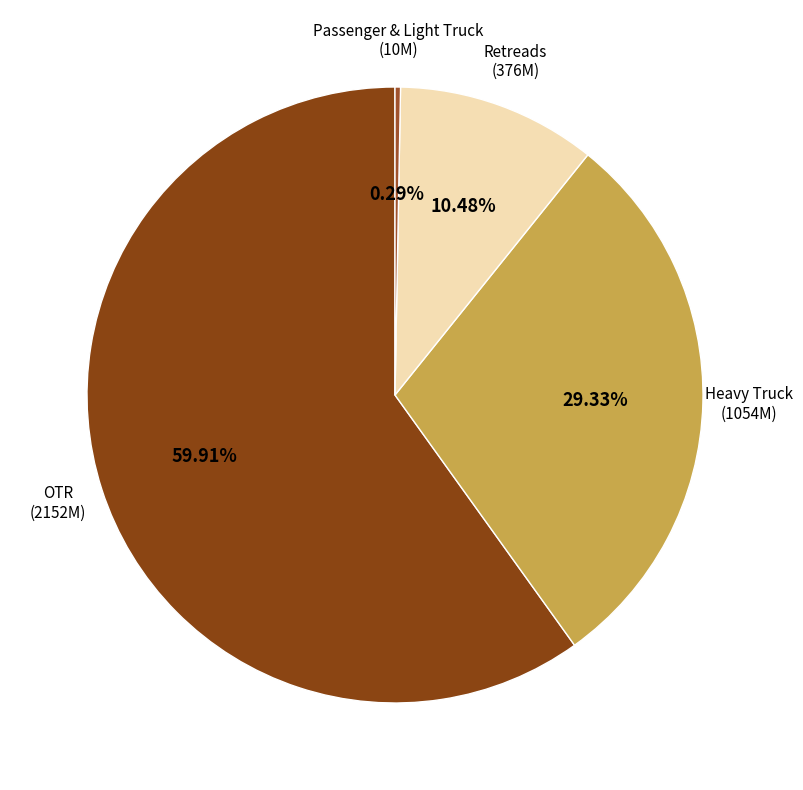

Rank the categories by value from highest to lowest.

OTR, Heavy Truck, Retreads, Passenger & Light Truck